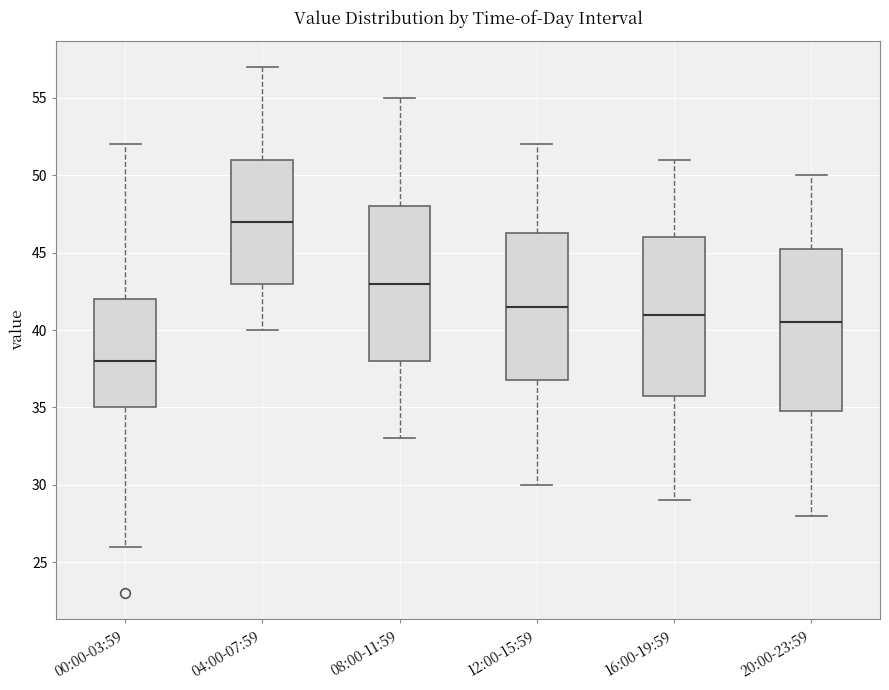

Which box's median line is the highest?

04:00-07:59